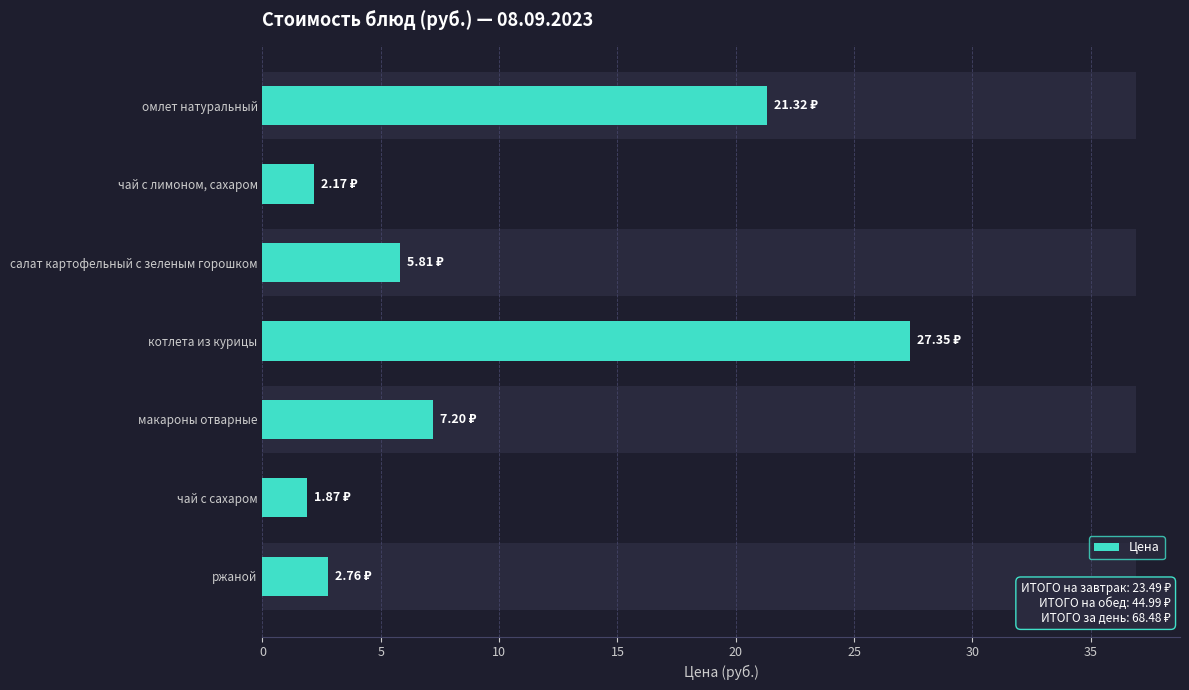

Count the number of data series in this chart.

1